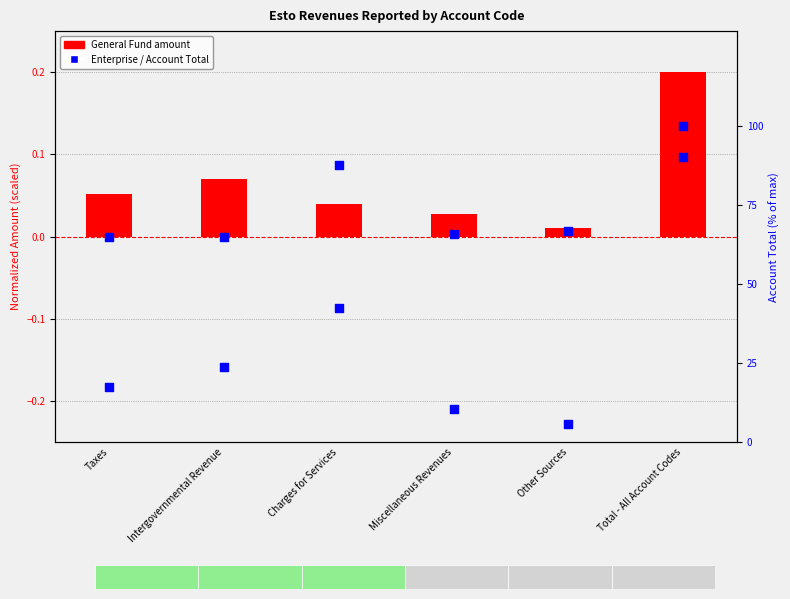

What is the total value across all series at Charges for Services?

42.6